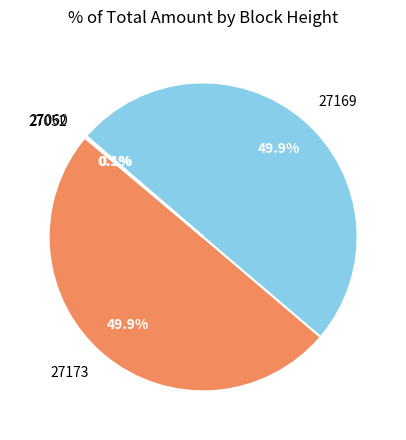

What percentage do 27169 and 27173 together represent?

99.8%